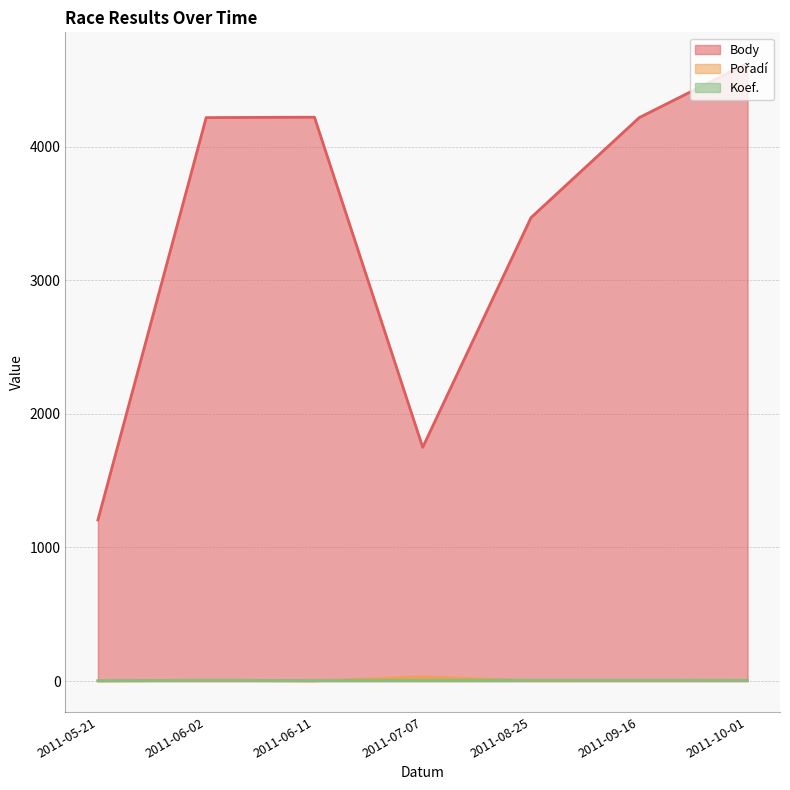

Reading left to right, transcribe all the data shown in this chart.

Body: 2011-05-21=1206	2011-06-02=4218	2011-06-11=4221	2011-07-07=1750	2011-08-25=3469	2011-09-16=4218	2011-10-01=4625
Pořadí: 2011-05-21=1	2011-06-02=5	2011-06-11=1	2011-07-07=31	2011-08-25=3	2011-09-16=4	2011-10-01=3
Koef.: 2011-05-21=3	2011-06-02=6	2011-06-11=4	2011-07-07=5	2011-08-25=6	2011-09-16=6	2011-10-01=5